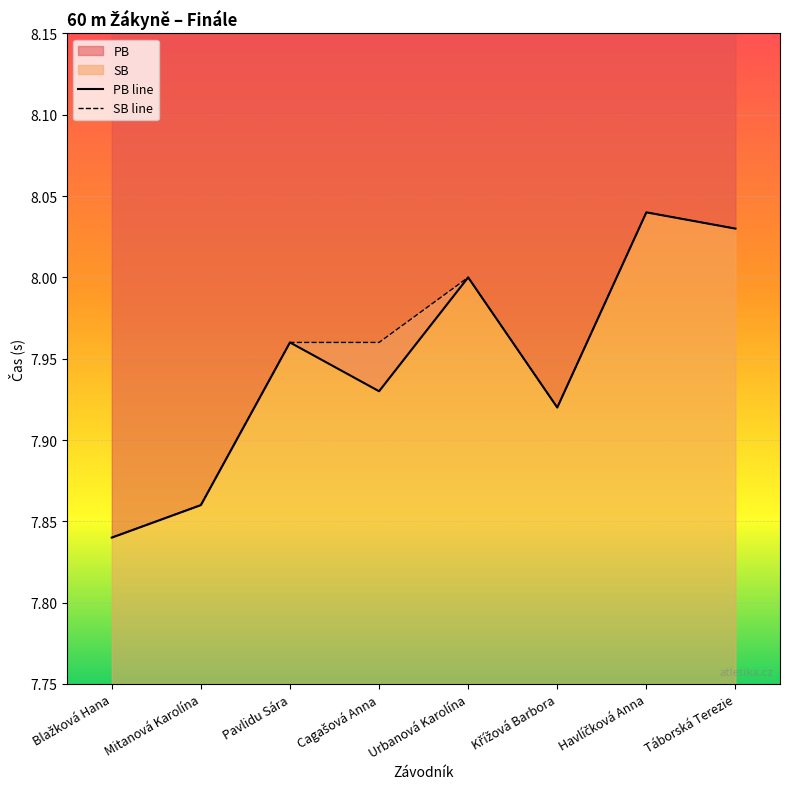

Where is PB line nearest to the value 7?

Blažková Hana